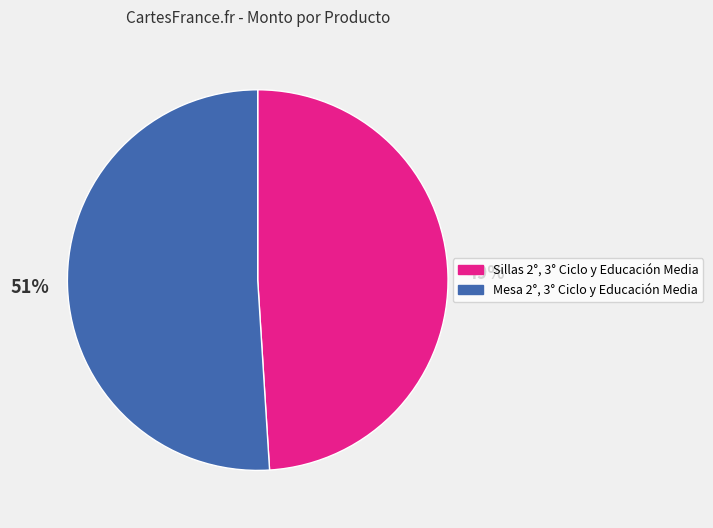

Between Mesa 2°, 3° Ciclo y Educación Media and Sillas 2°, 3° Ciclo y Educación Media, which is larger?

Mesa 2°, 3° Ciclo y Educación Media